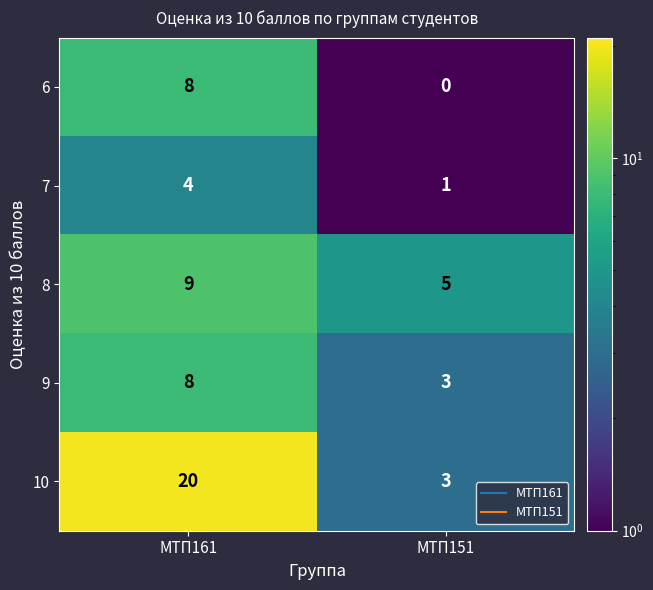

True or false: 10 has a value of 3 at МТП151.

True